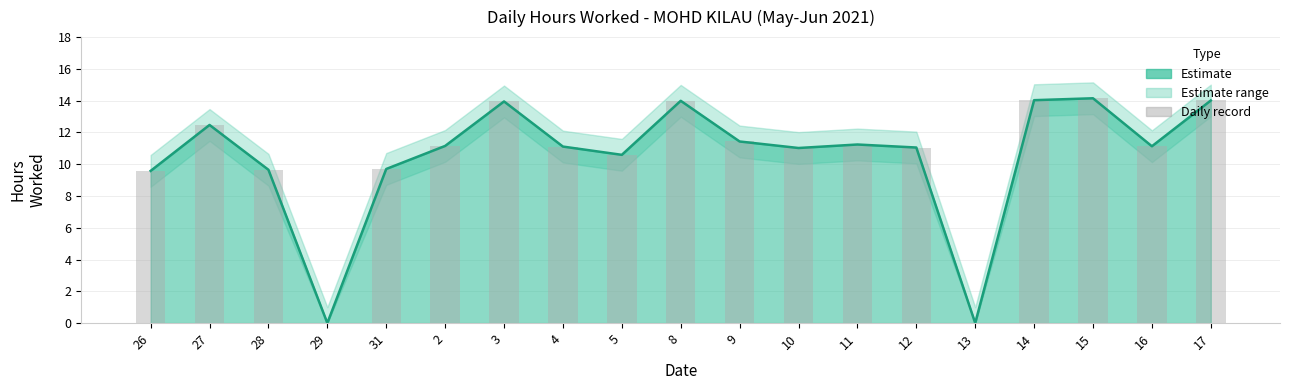

Count the number of values greater than 11.

13